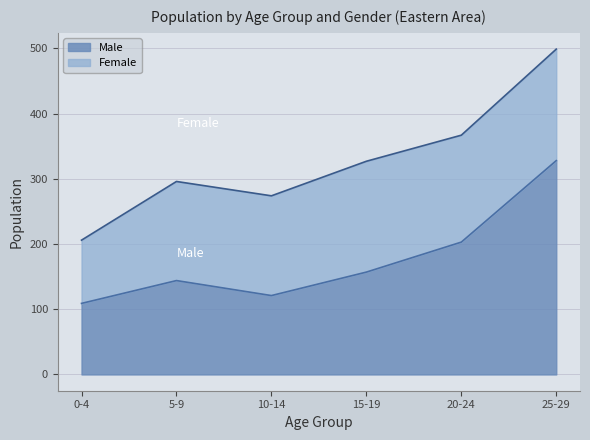

What are all the series names shown in the legend?

Male, Female